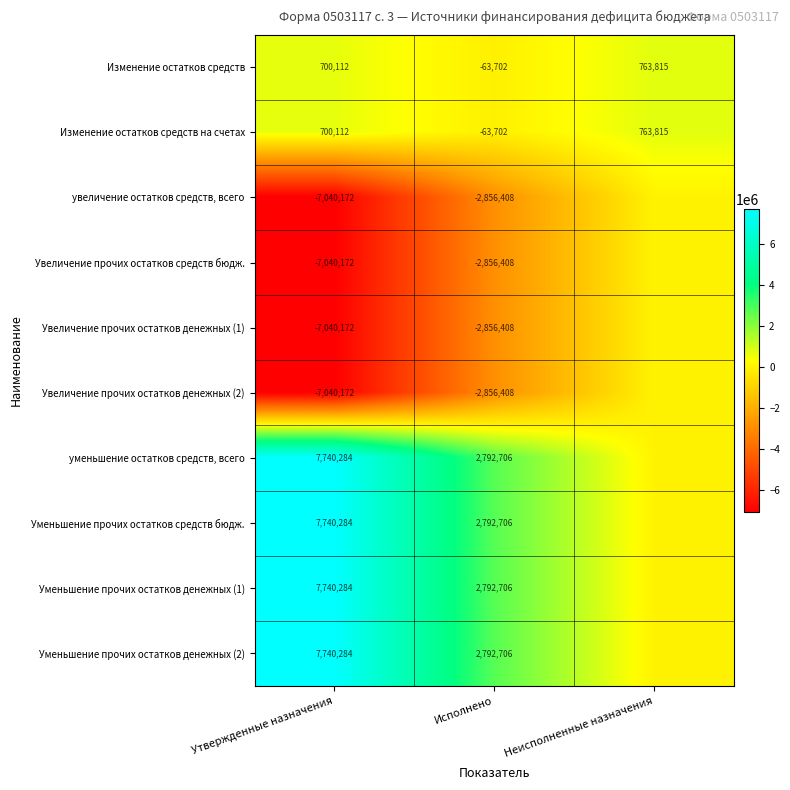

Which category has the lowest value in the Изменение остатков средств на счетах series?

Исполнено